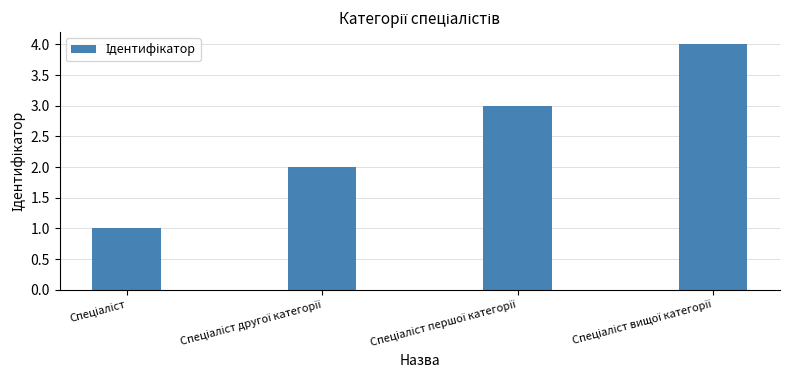

What is the value of the 3rd bar from the left?

3